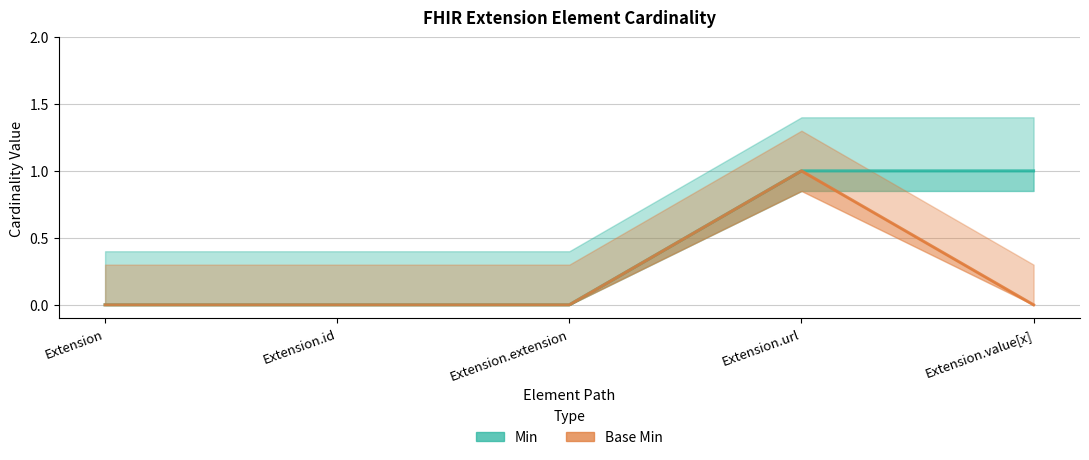

True or false: Min and Base Min cross at least once.

False